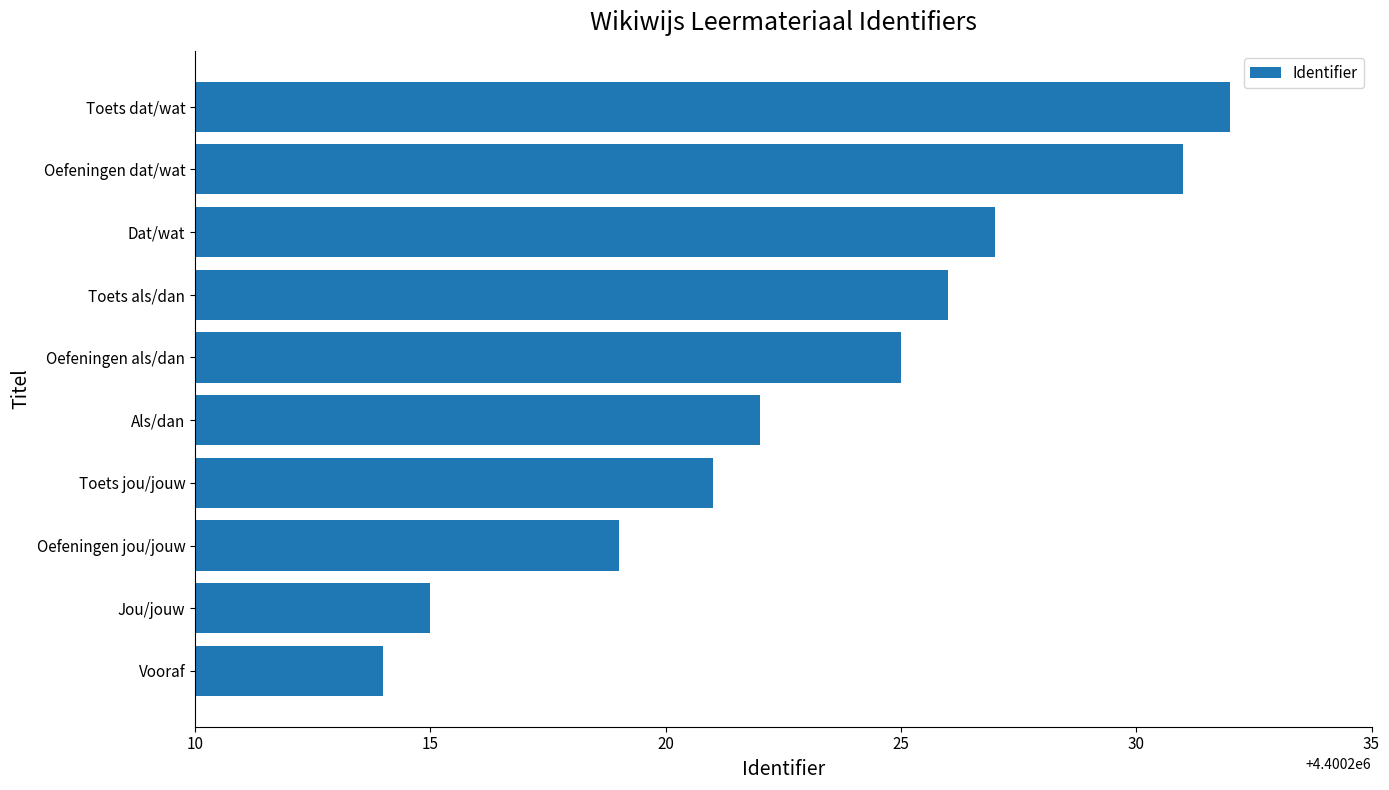

Read the value at Vooraf, to the nearest 5.

4400215